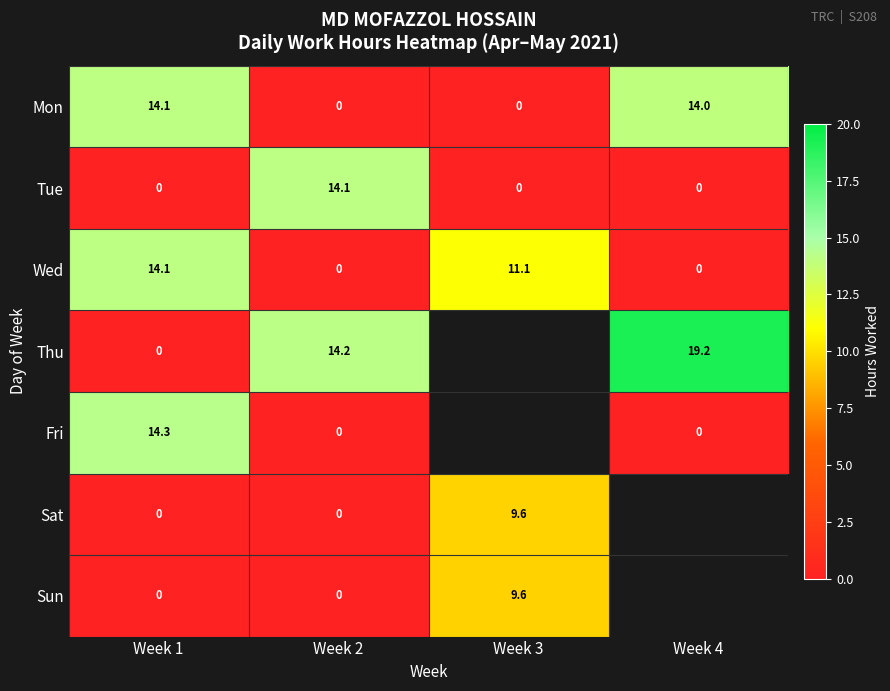

What is the spread (max minus min) of values at Week 3?

11.1